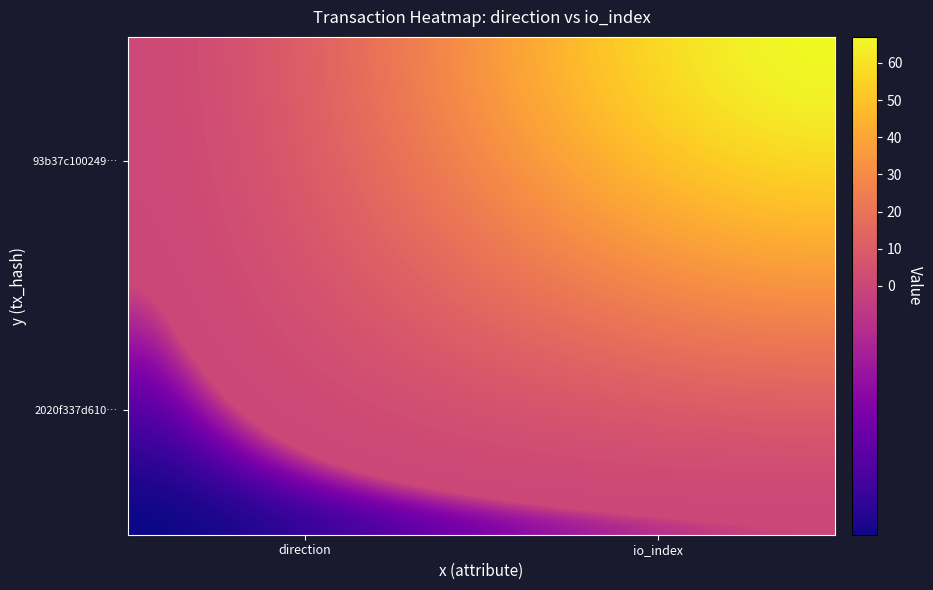

Reading left to right, list all the values displayed in this chart.

2020f337d61044340e6336f515e5d523933c3b9: 0=-1	1=0
93b37c1002490aa1941c0ed60be3fa2be42a390: 0=1	1=67